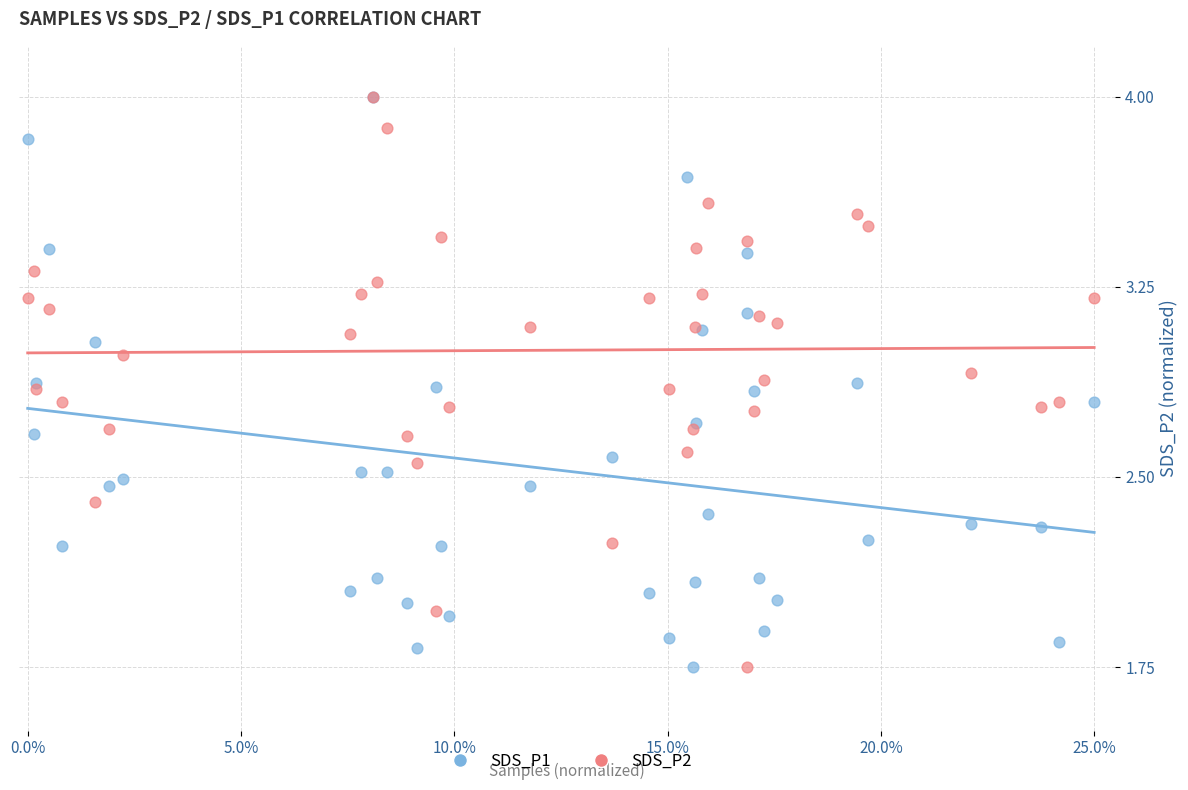

What are all the series names shown in the legend?

SDS_P1, SDS_P2